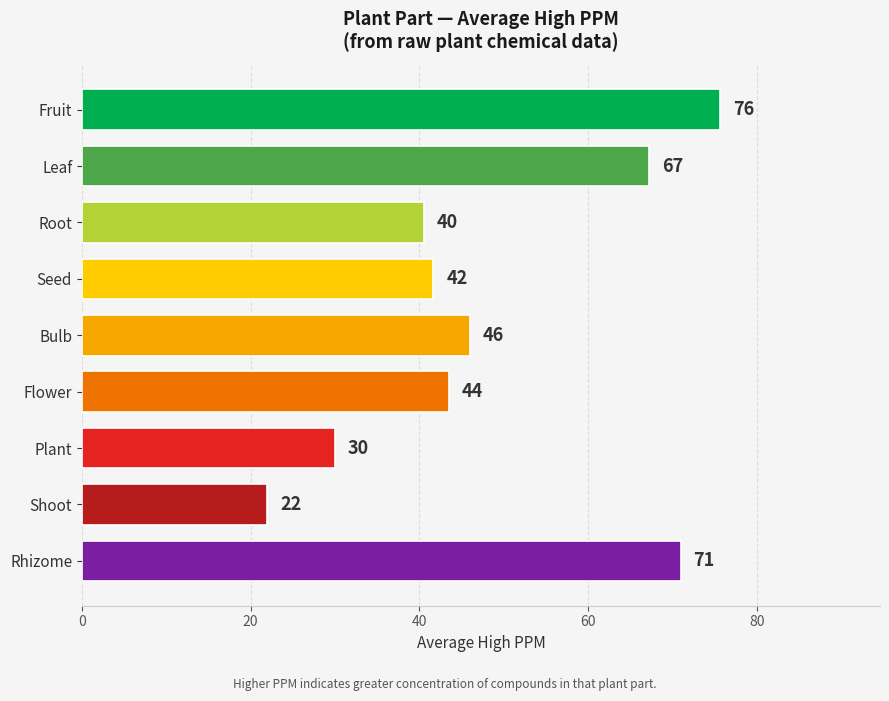

List the labels in order of value, smallest first.

Shoot, Plant, Root, Seed, Flower, Bulb, Leaf, Rhizome, Fruit